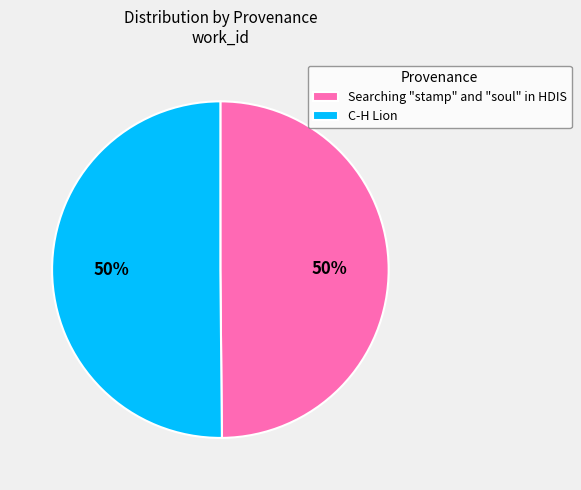

To the nearest percent, what is the combined percentage of Searching "stamp" and "soul" in HDIS and C-H Lion?

100%